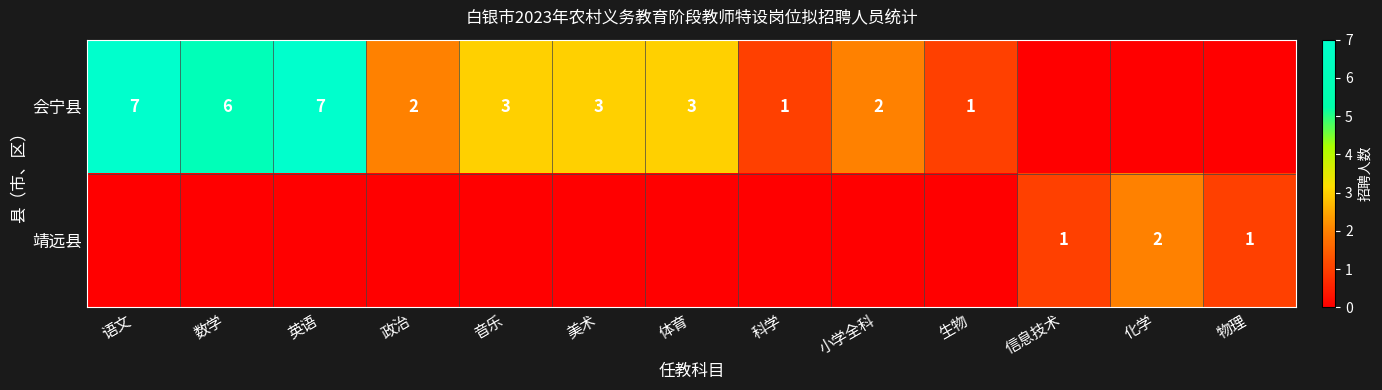

Is it true that 靖远县 equals 1 at 物理?

True